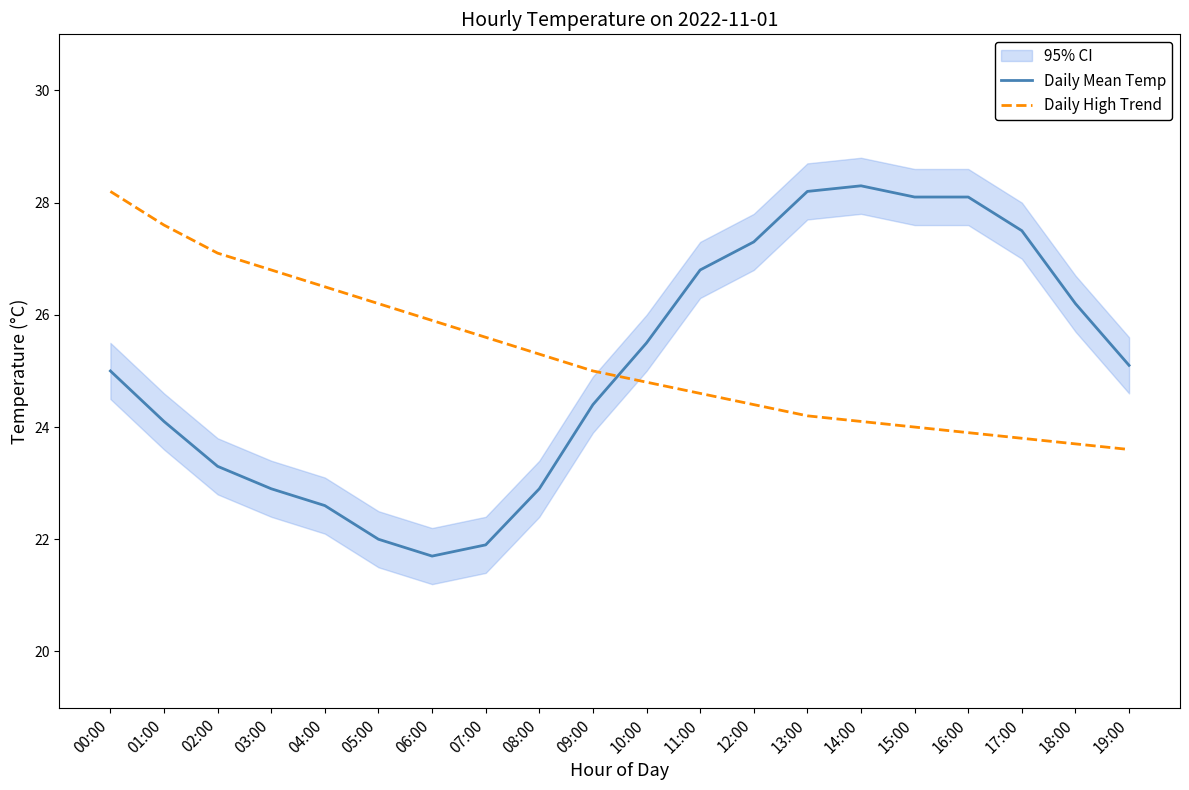

What is the label of the 18th point from the left?

17:00